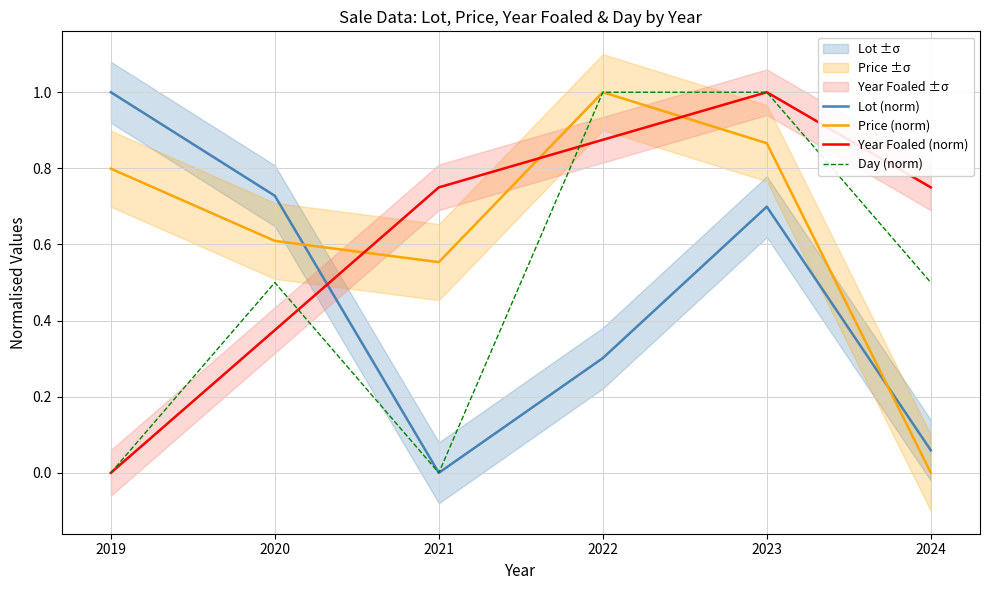

How many data points in Lot (norm) are above 0?

5